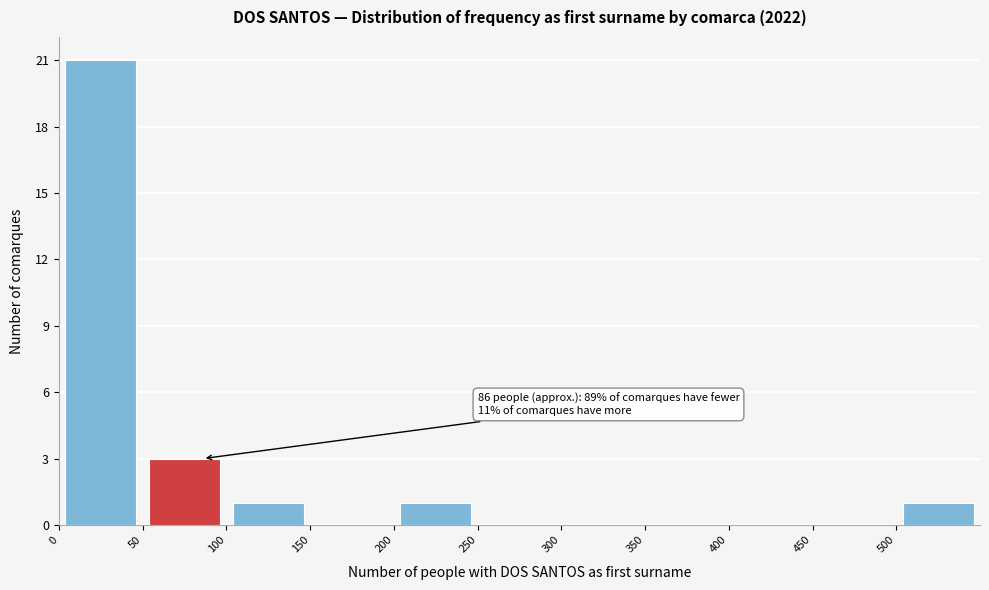

Which range on the x-axis has the tallest bar?

0 to 50